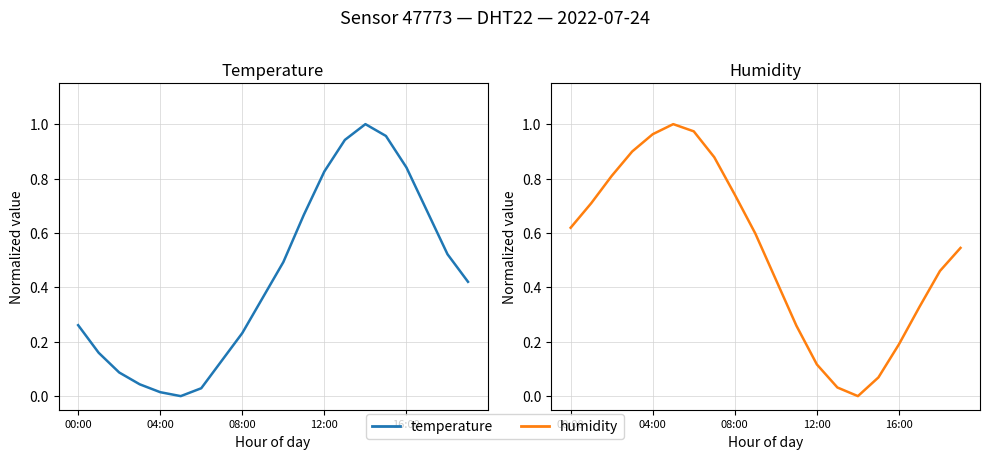

At which category is the sum across all series the highest?

16:00